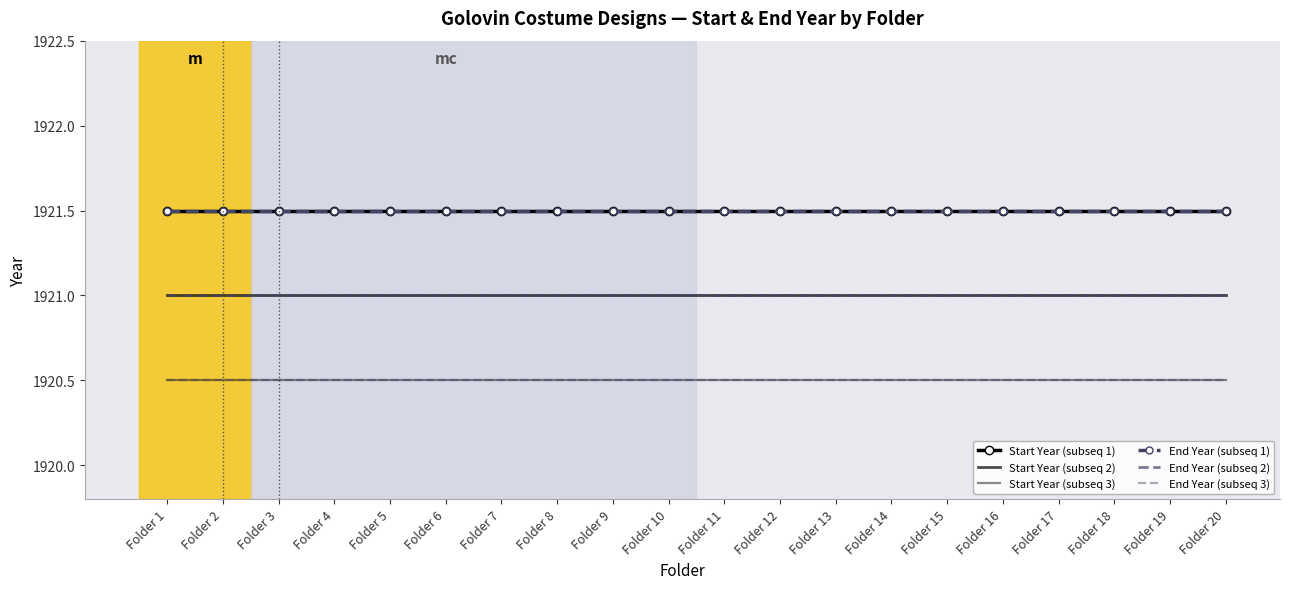

At which category is the sum across all series the highest?

Folder 1